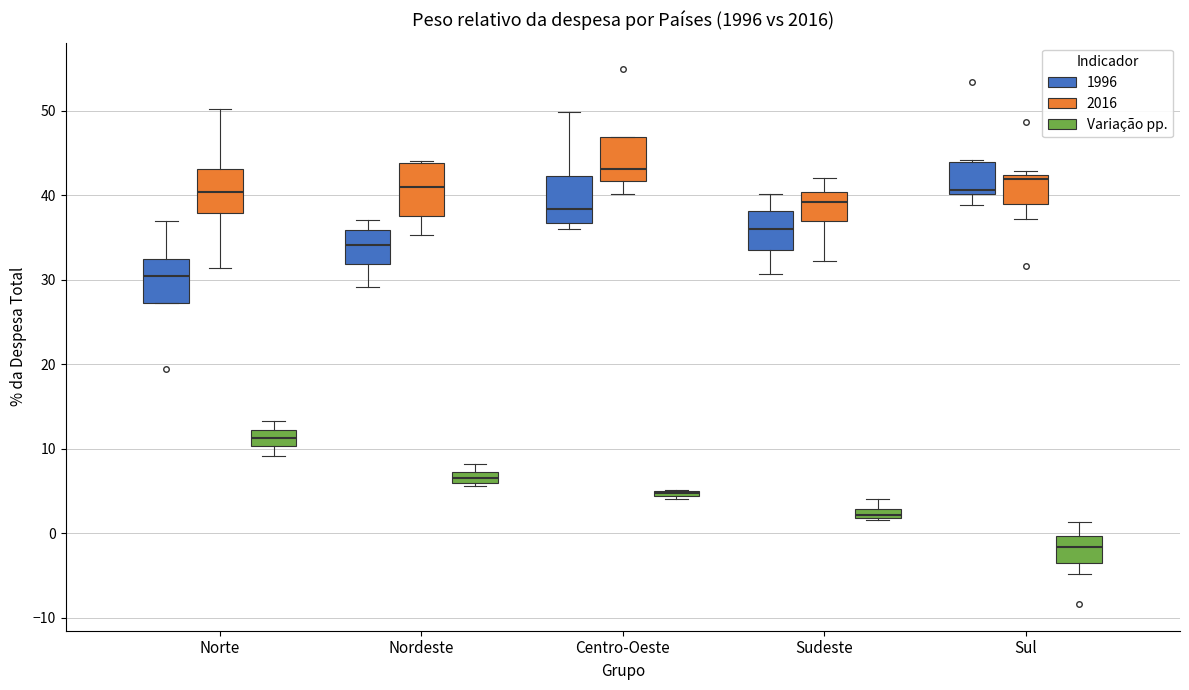

Which box has the lowest median line?

Sul (Variação pp.)